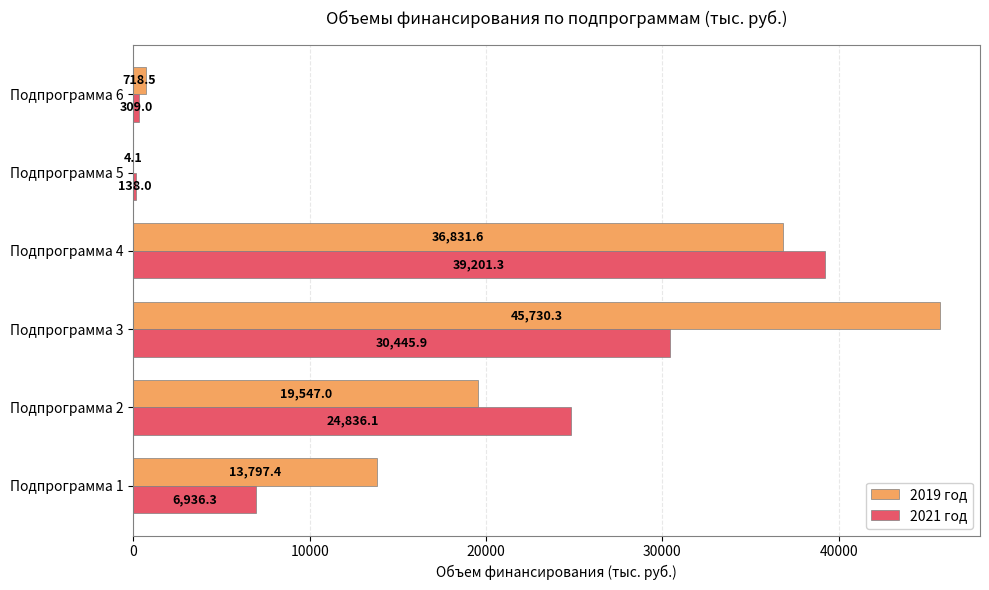

At which label is 2021 год closest to 19669?

Подпрограмма 2